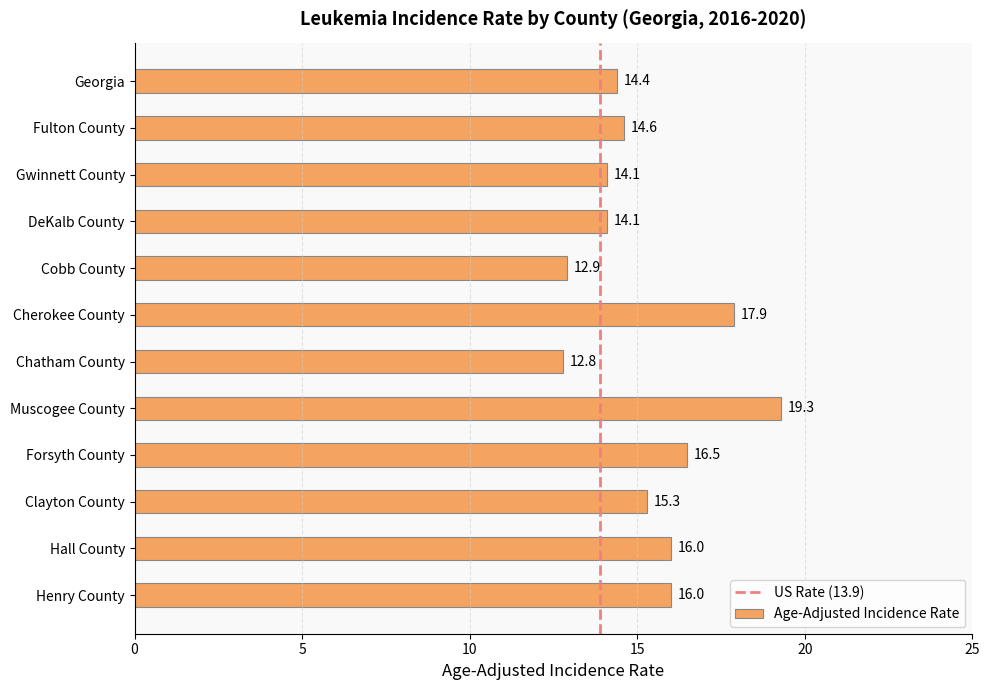

Which category has the lowest value across all series?

Chatham County